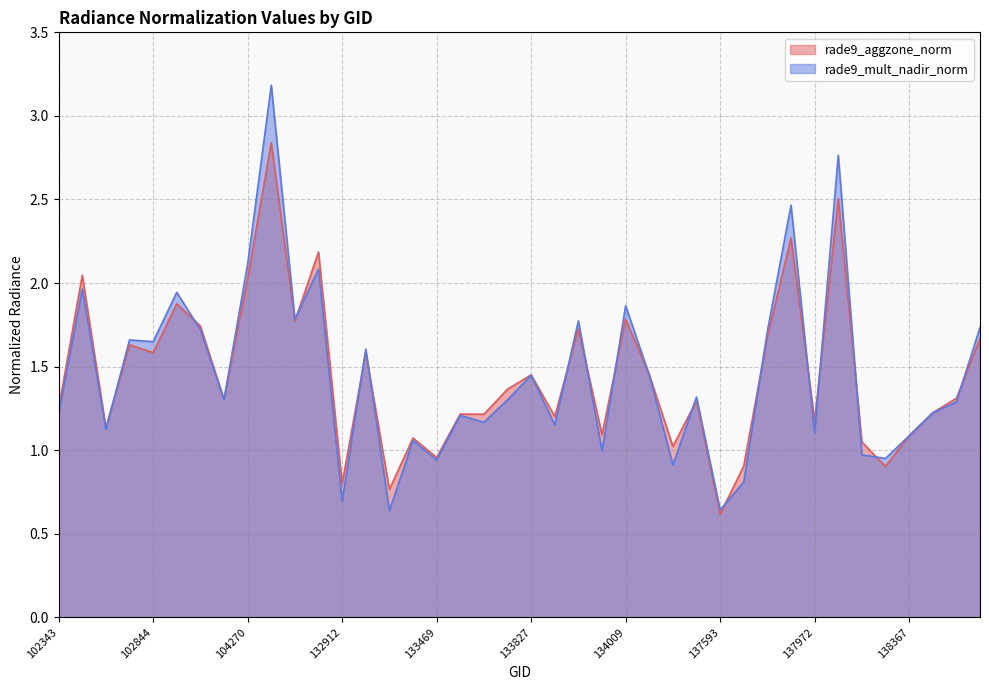

What is the difference between the maximum and minimum values in the rade9_aggzone_norm series?

2.2